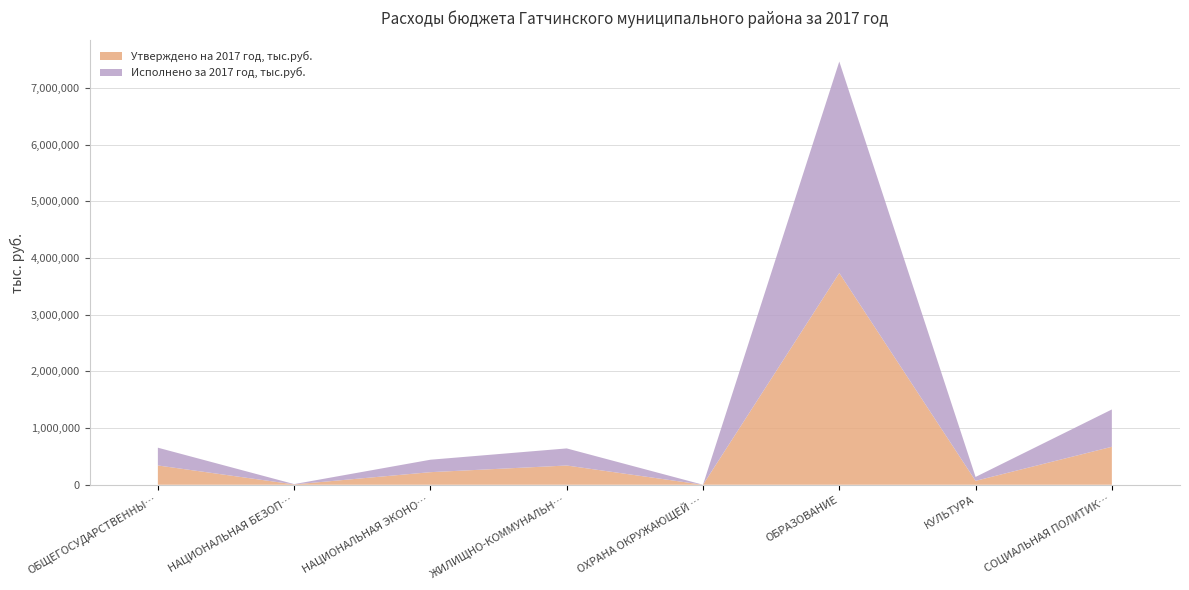

Reading right to left, transcribe all the data shown in this chart.

Утверждено на 2017 год, тыс.руб.: 669934.9	68944.6	3736411.7	100.0	339426.7	221989.4	5829.0	340232.7
Исполнено за 2017 год, тыс.руб.: 658451.7	68631.7	3732088.7	100.0	301641.2	219635.5	5534.2	313639.8